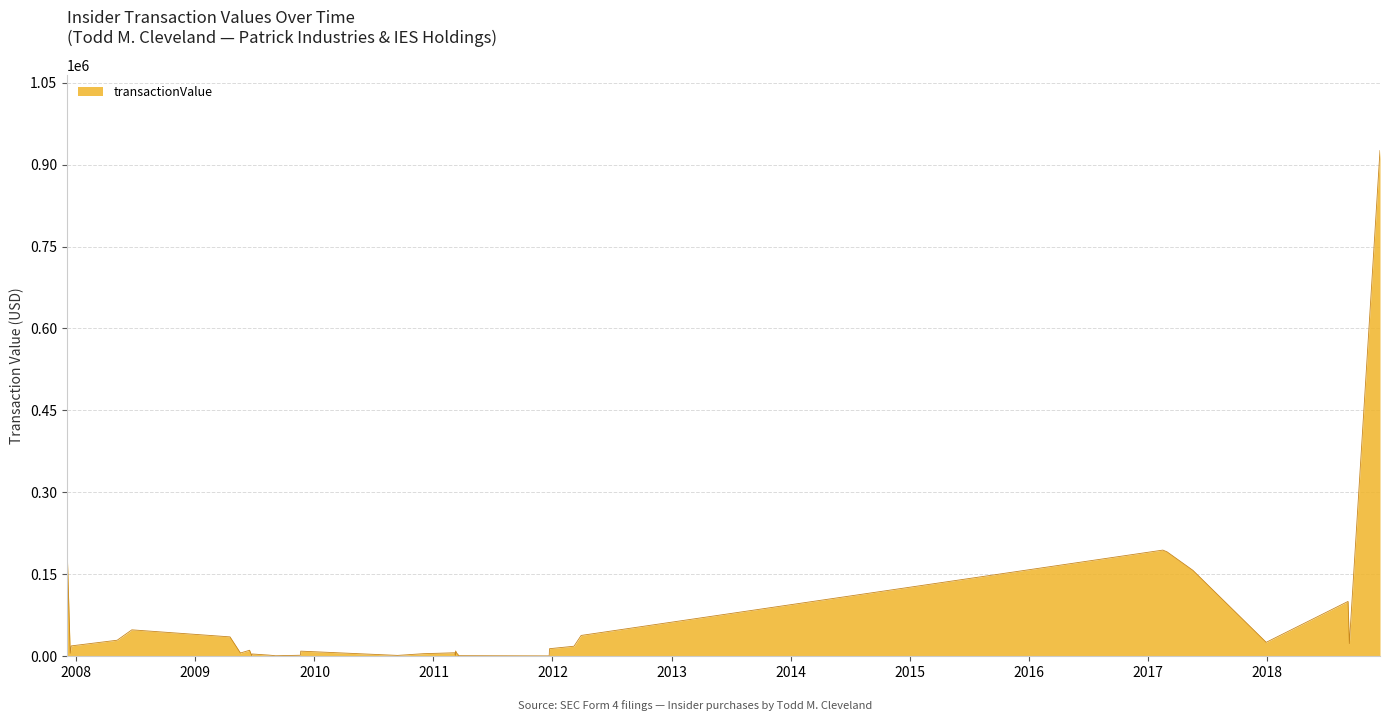

What is the smallest value displayed?

710